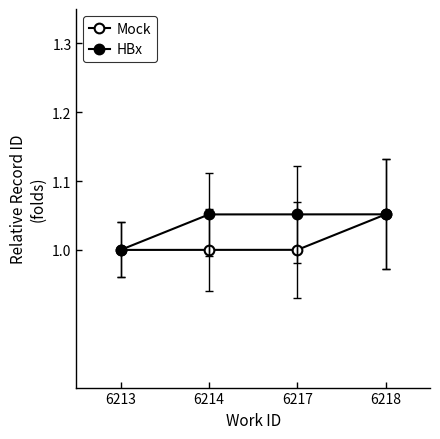

Between which two adjacent categories do Mock and HBx first intersect?

6217 and 6218